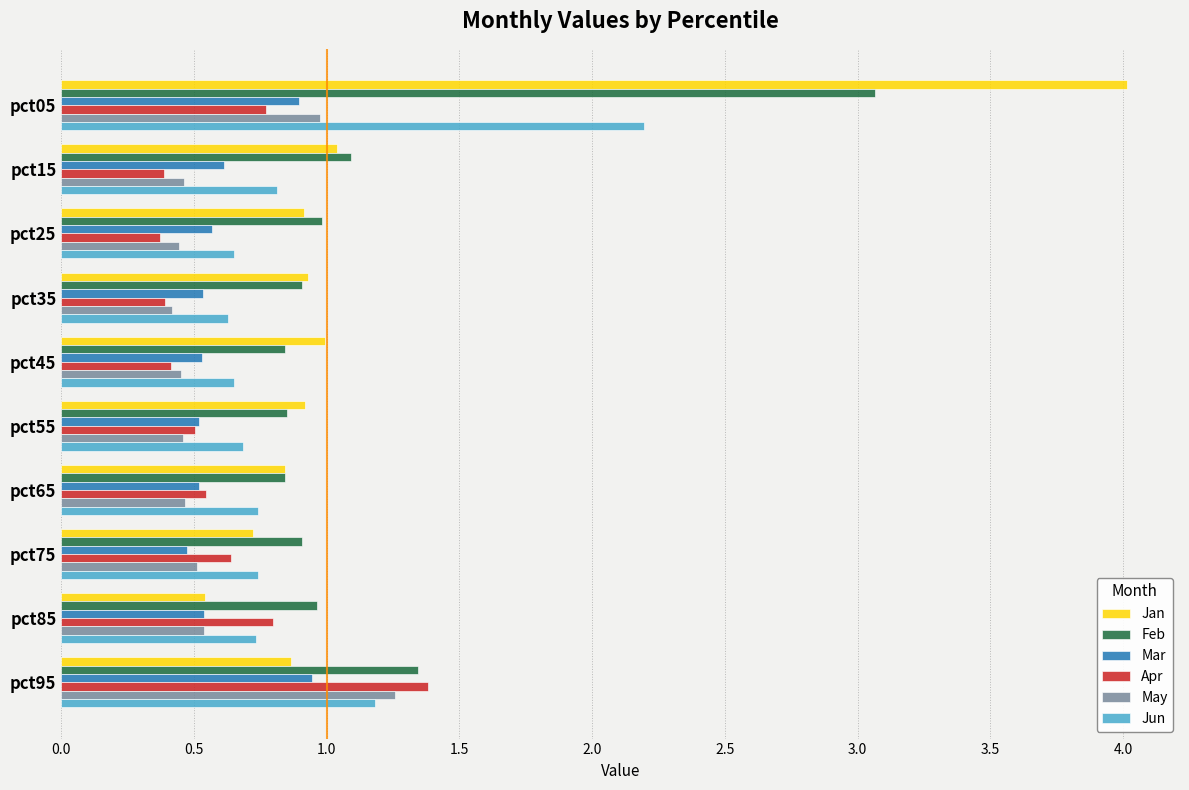

What is the difference between the maximum and minimum values in the Jun series?

1.6